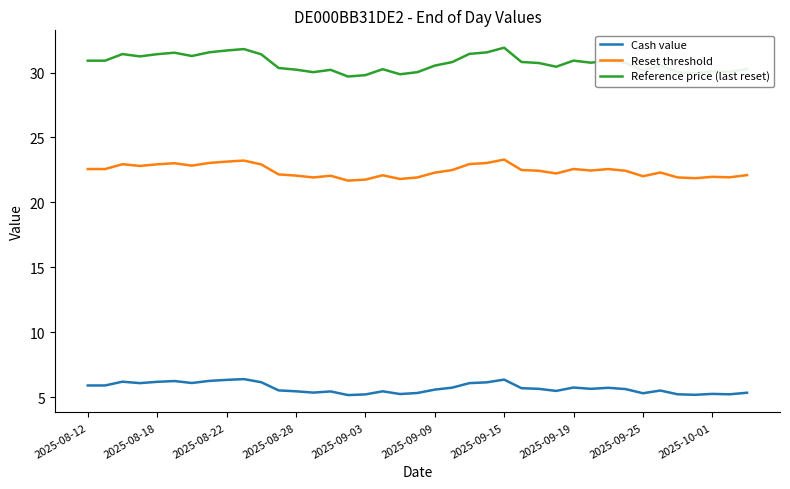

Rank the series by their maximum value, from highest to lowest.

Reference price (last reset), Reset threshold, Cash value